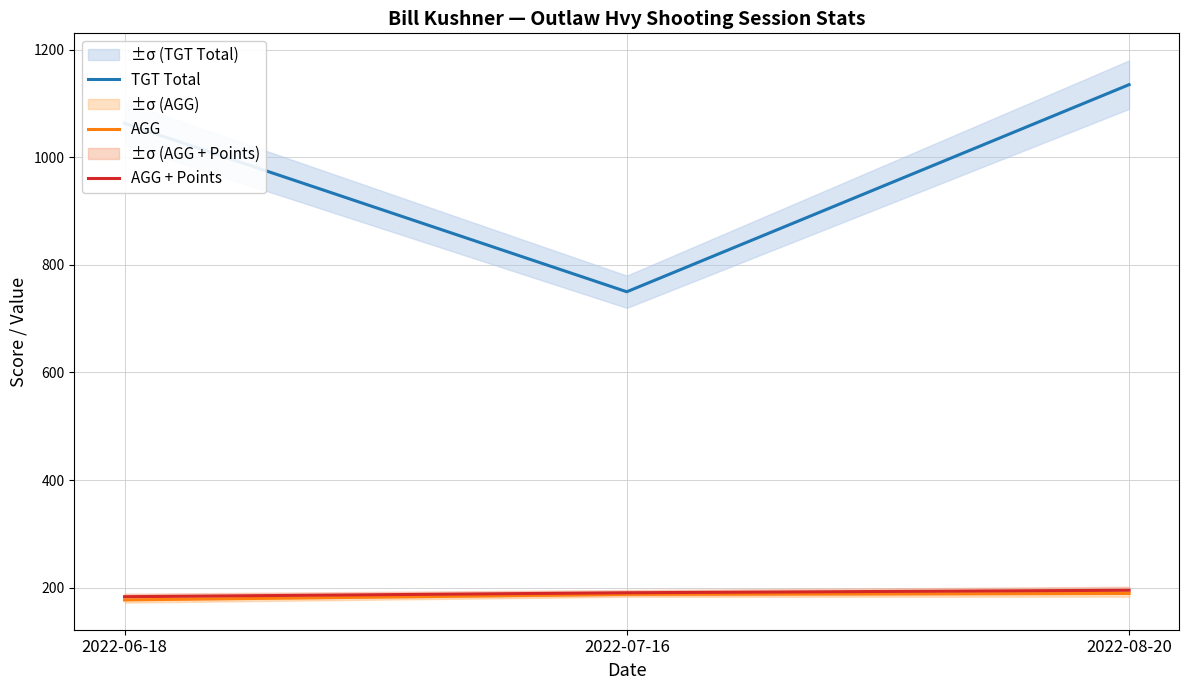

At how many categories does at least one series exceed 354?

3